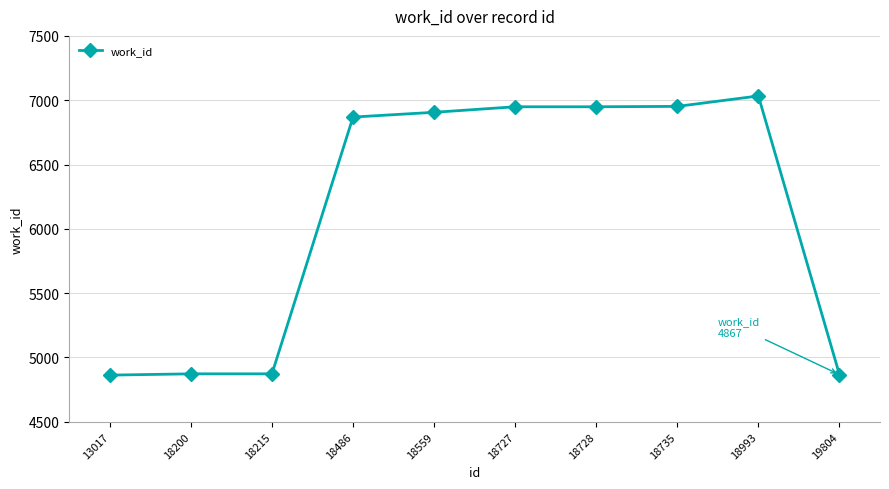

Is it true that the value at 18200 is 4873?

True